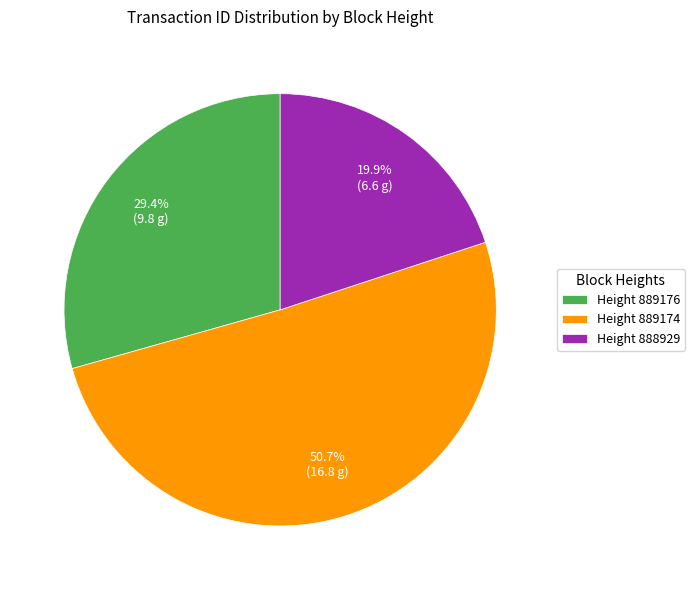

Which has a higher value, Height 888929 or Height 889176?

Height 889176